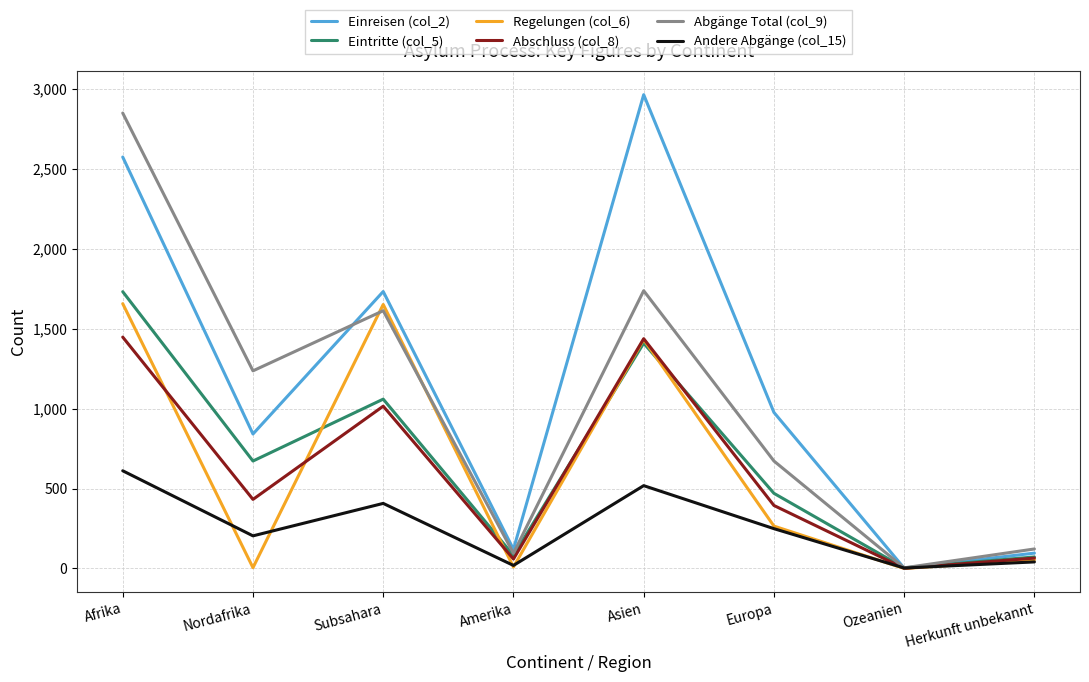

Read the Abgänge Total (col_9) value at Herkunft unbekannt.

122